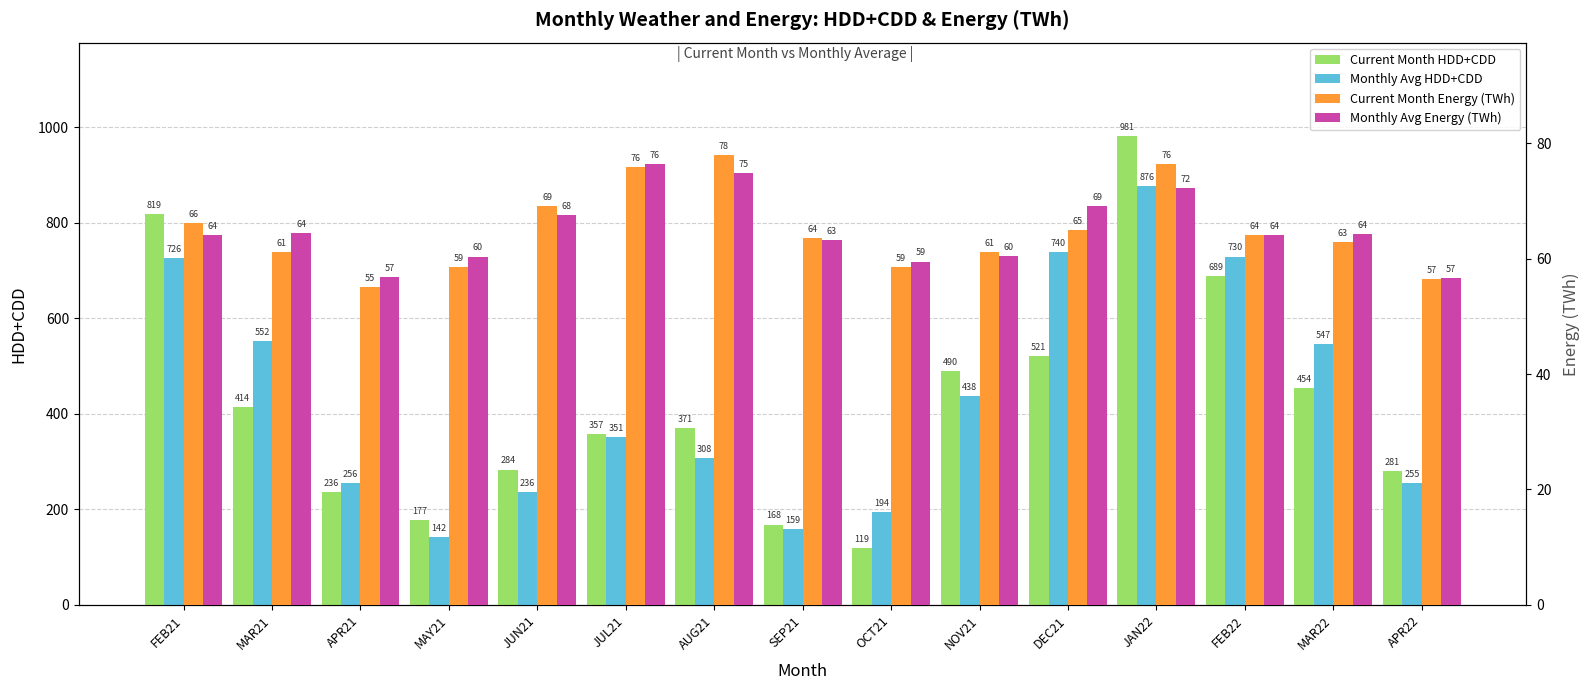

What is the approximate value of Current Month Energy (TWh) at NOV21?

61.1